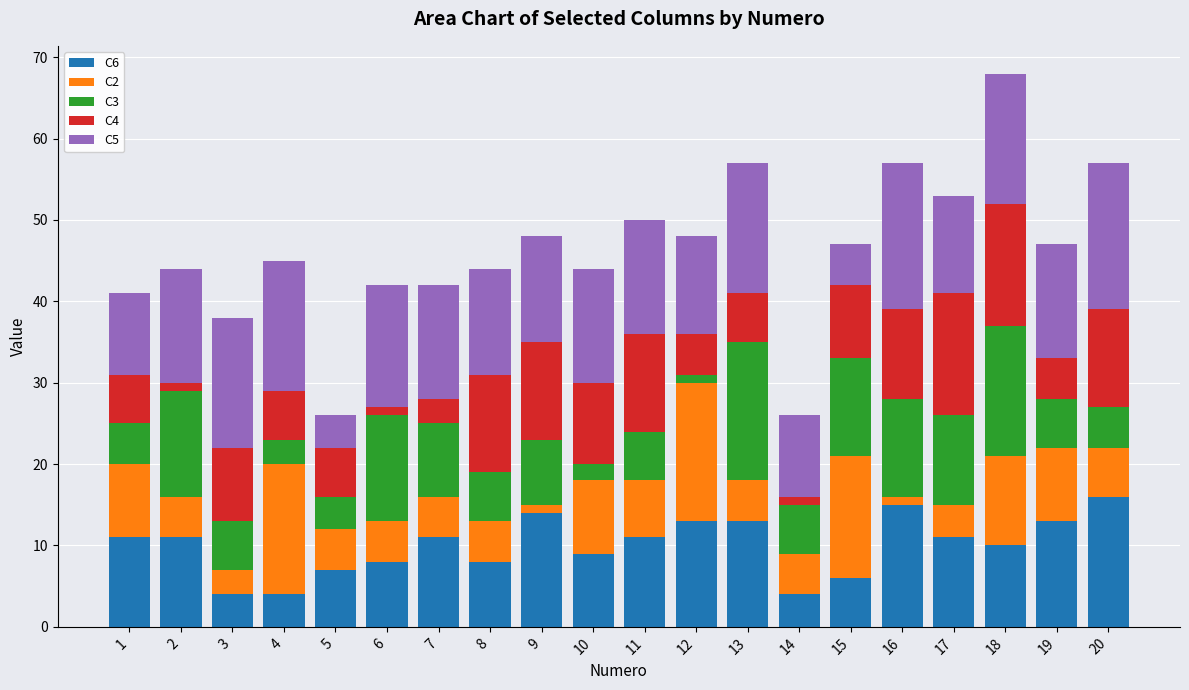

Which category has the lowest value across all series?

9